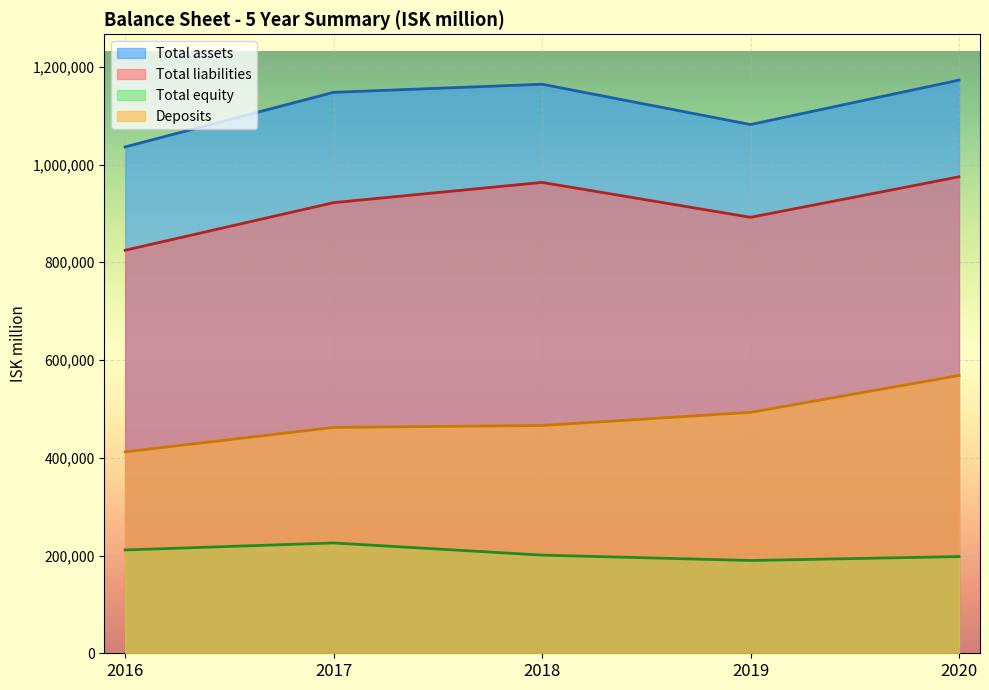

Where is the first local minimum for Total assets?

2019